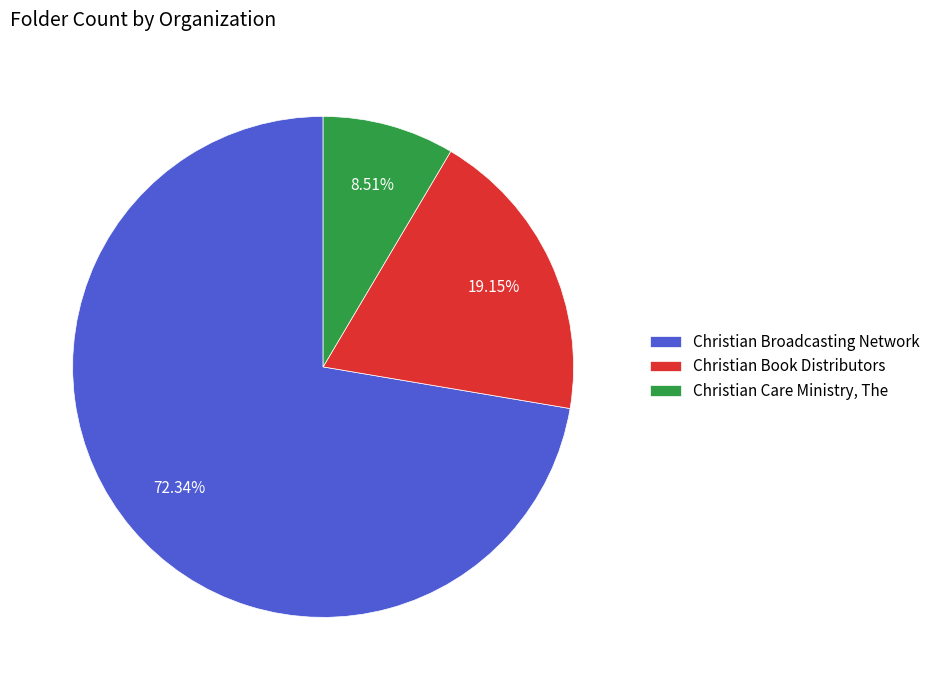

Which slice is the largest?

Christian Broadcasting Network